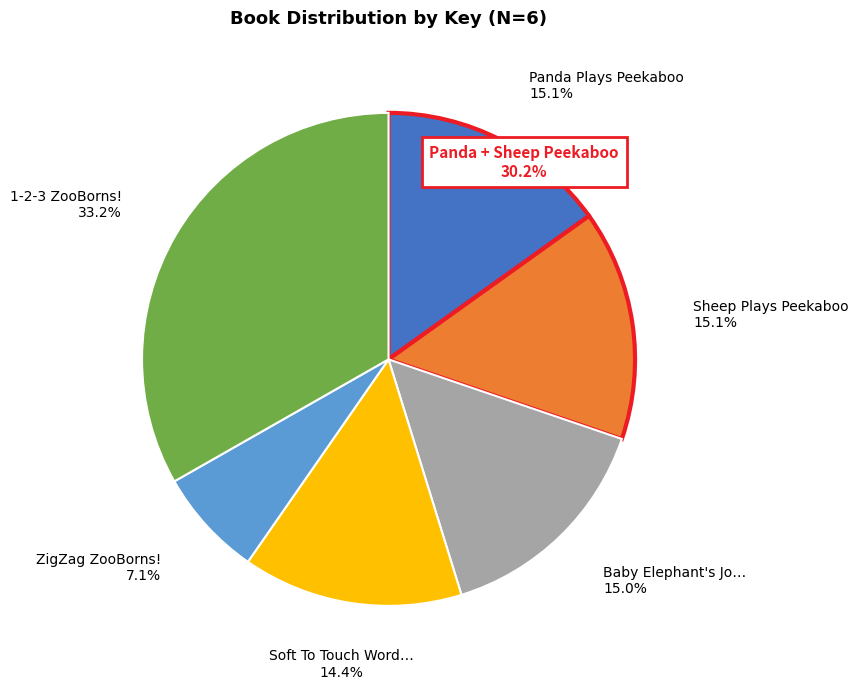

To the nearest percent, what is the average slice percentage?

17%